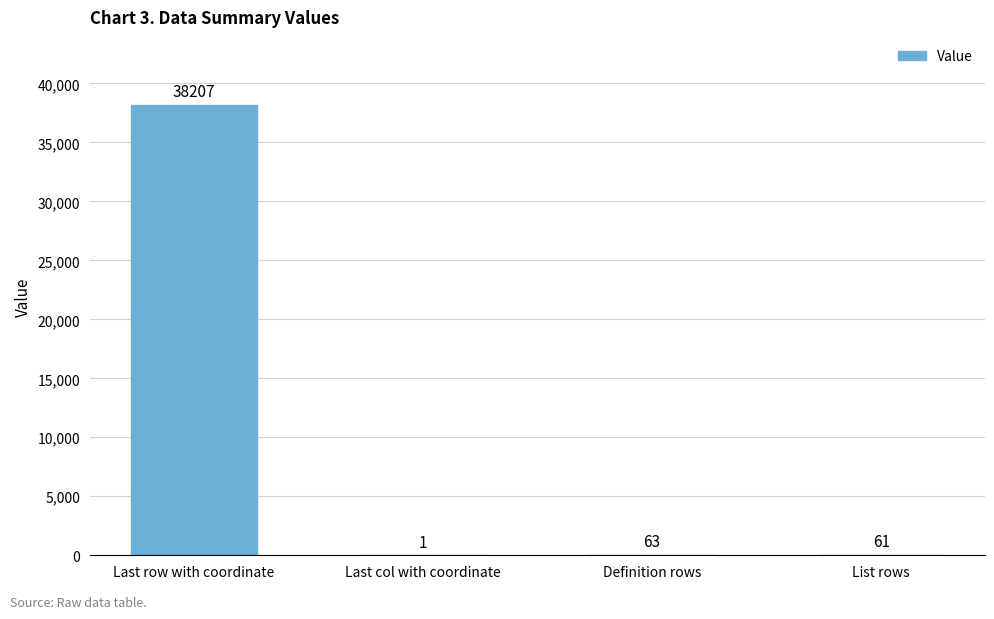

What is the maximum value shown in the chart?

38207